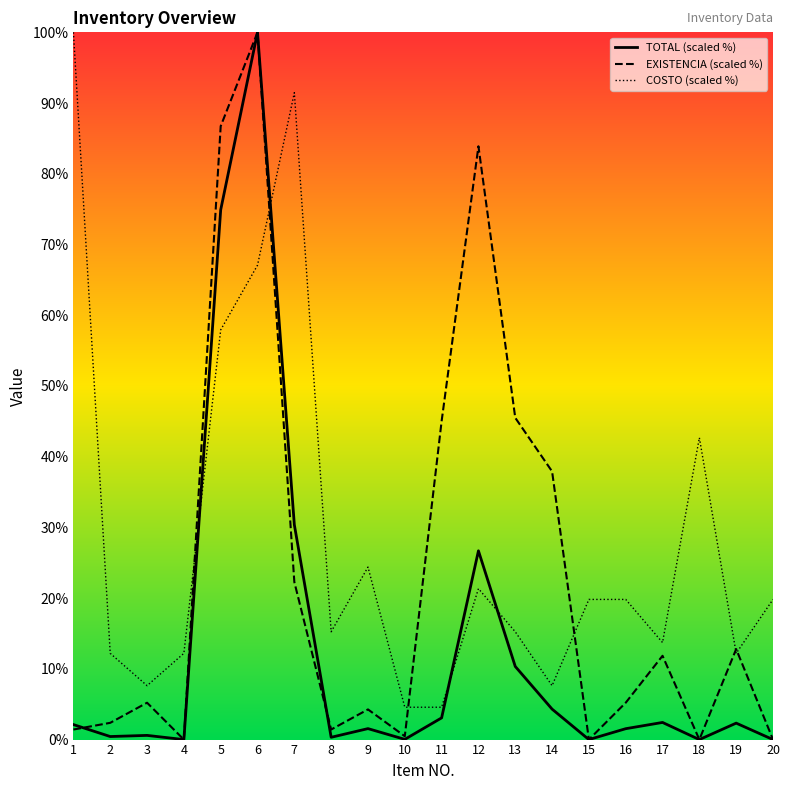

What is the sum of all EXISTENCIA (scaled %) values?

466.4